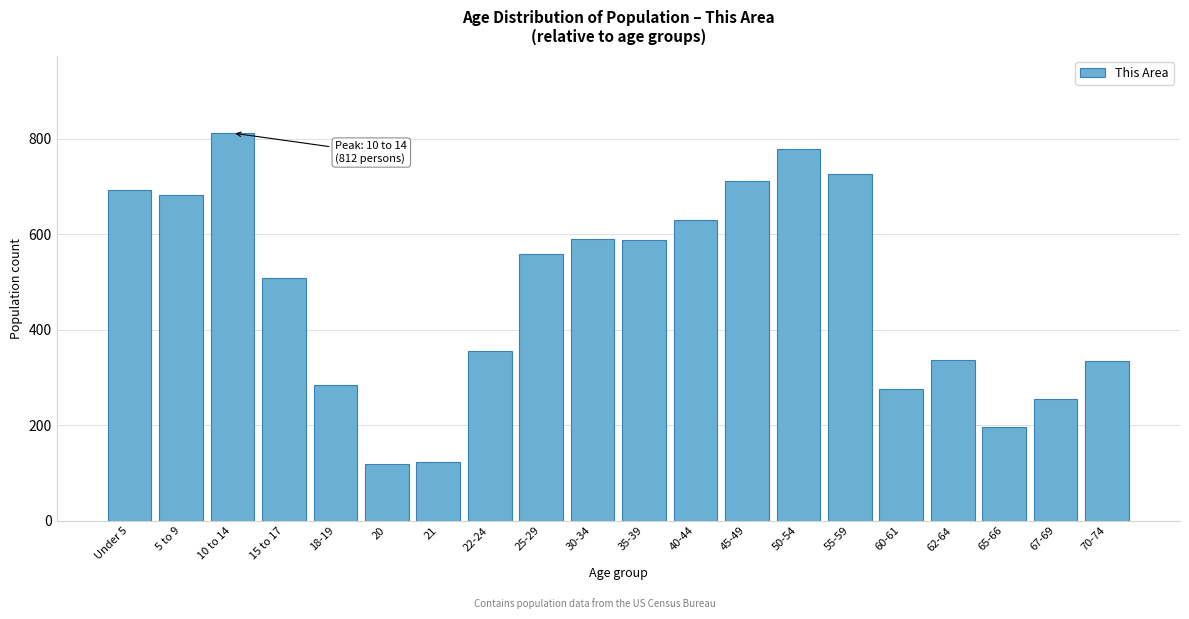

What is the maximum value shown in the chart?

812